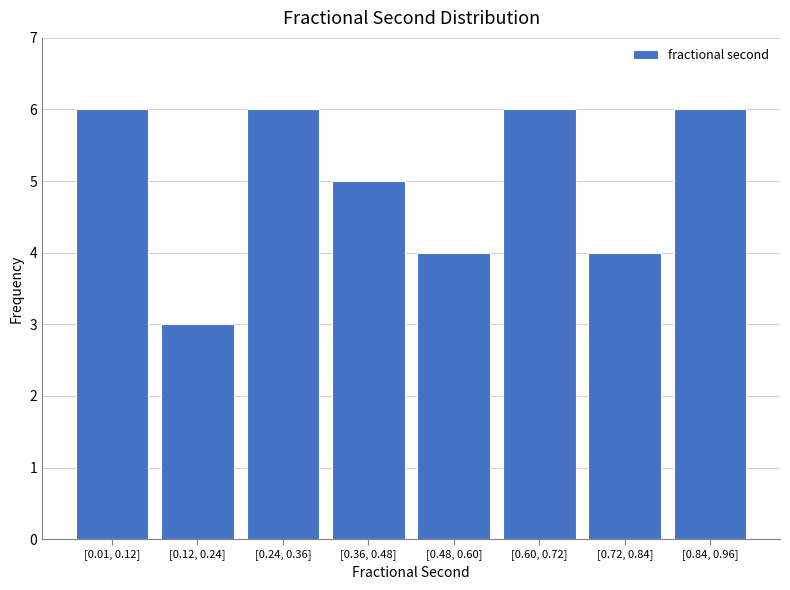

Reading left to right, transcribe all the data shown in this chart.

[0.01, 0.12]=6	[0.12, 0.24]=3	[0.24, 0.36]=6	[0.36, 0.48]=5	[0.48, 0.60]=4	[0.60, 0.72]=6	[0.72, 0.84]=4	[0.84, 0.96]=6